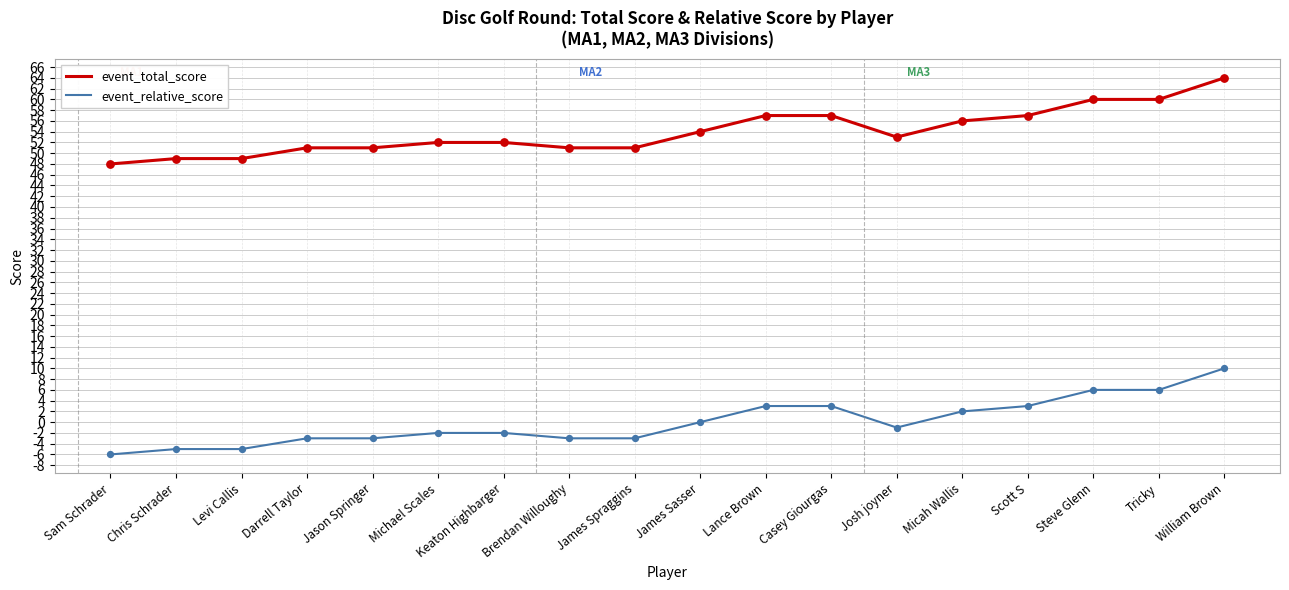

Is the value of event_total_score at Chris Schrader greater than the value of event_relative_score at James Spraggins?

Yes